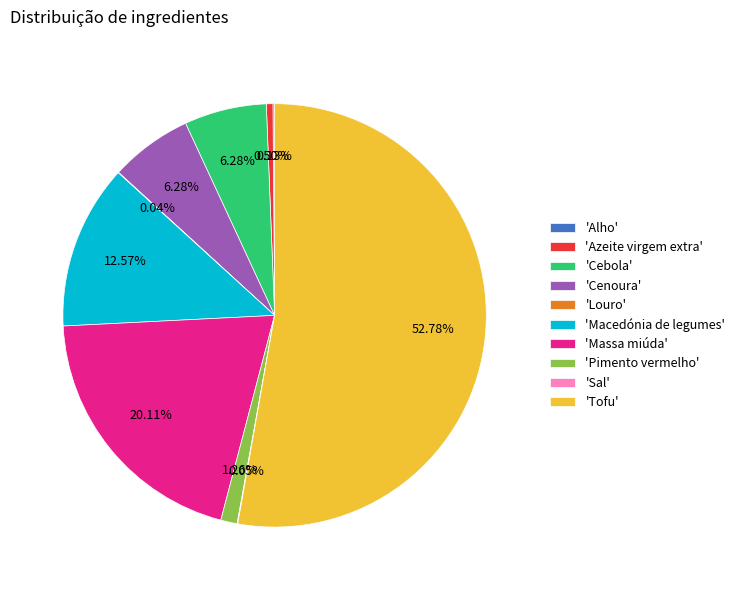

Is there a majority slice in this chart?

Yes